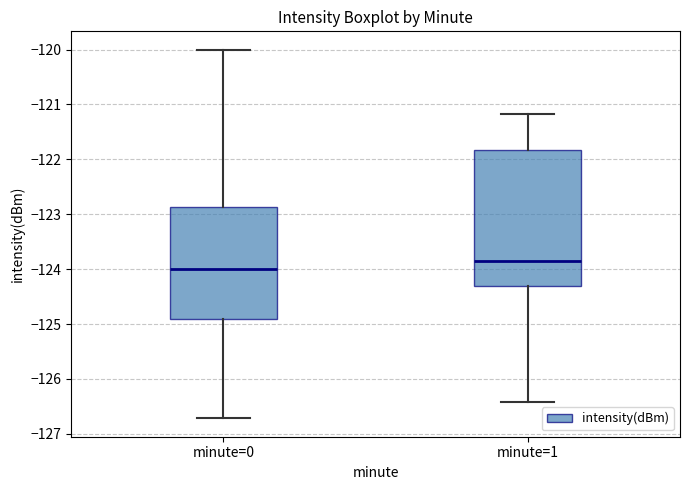

Reading left to right, transcribe this box plot: for each box, give where its median line is, the range the box spans, and where its two whiskers end, as read against the y-axis. The values are not printed on the chart, so give them approximately, as read against the axis.

minute=0: median -124.0, box -124.9 to -122.9, whiskers -126.7 to -120.0
minute=1: median -123.9, box -124.3 to -121.8, whiskers -126.4 to -121.2